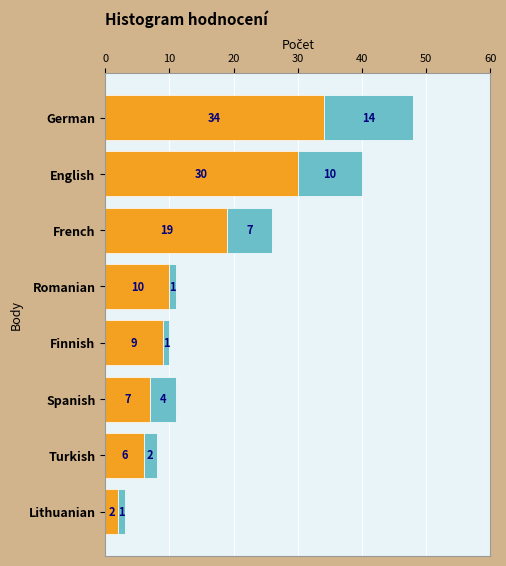

What is the total value across all series at Romanian?

11